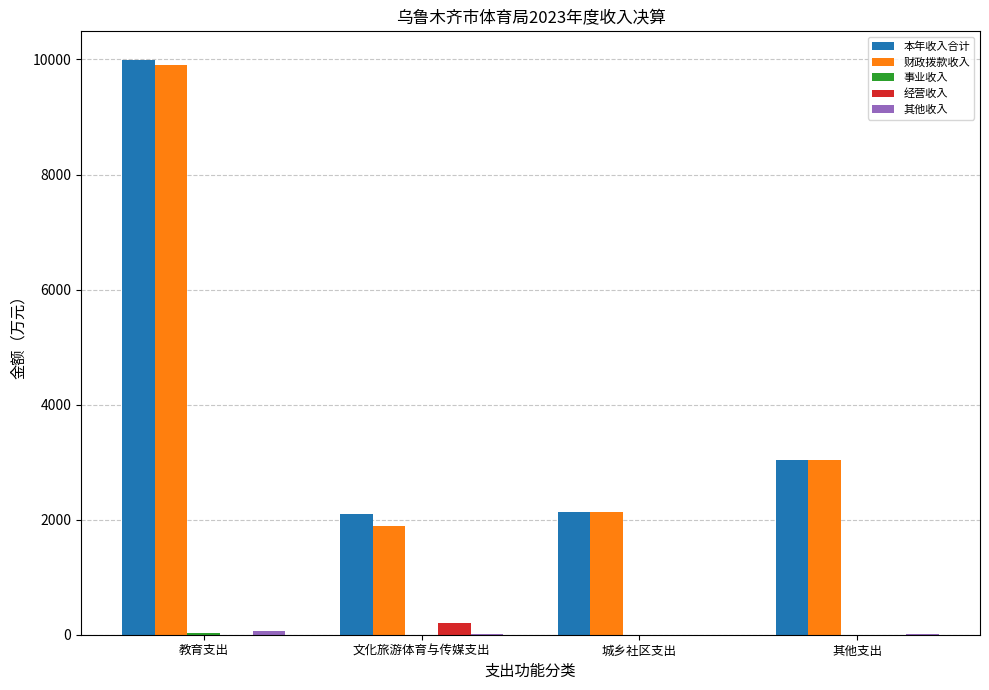

How many groups of bars are there?

4